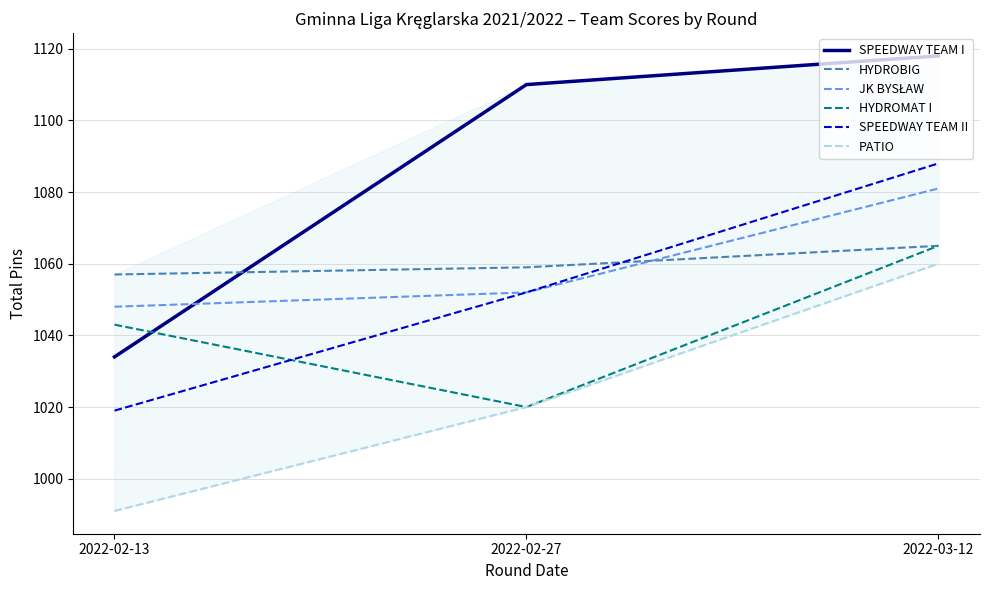

The value of PATIO at 2022-02-13 is 991. True or false?

True